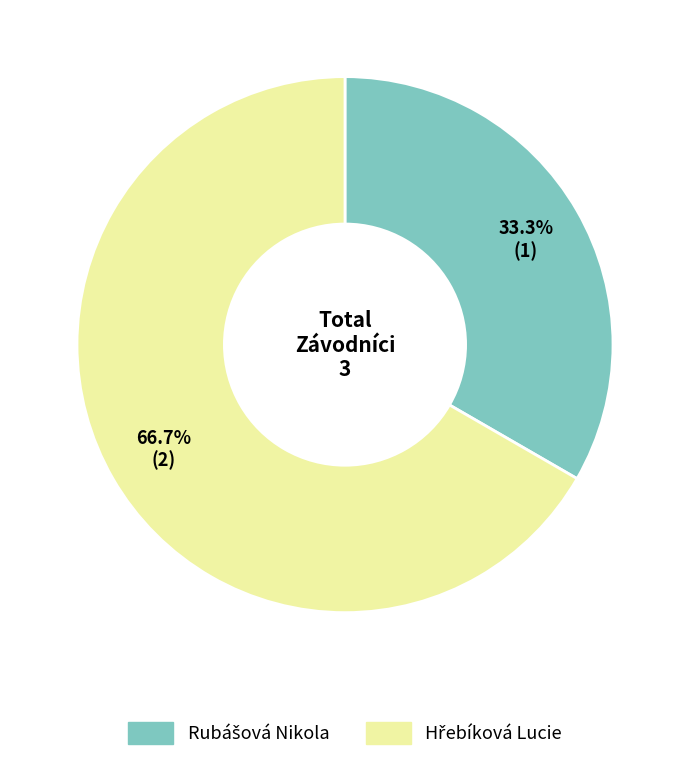

How many slices are in this pie chart?

2